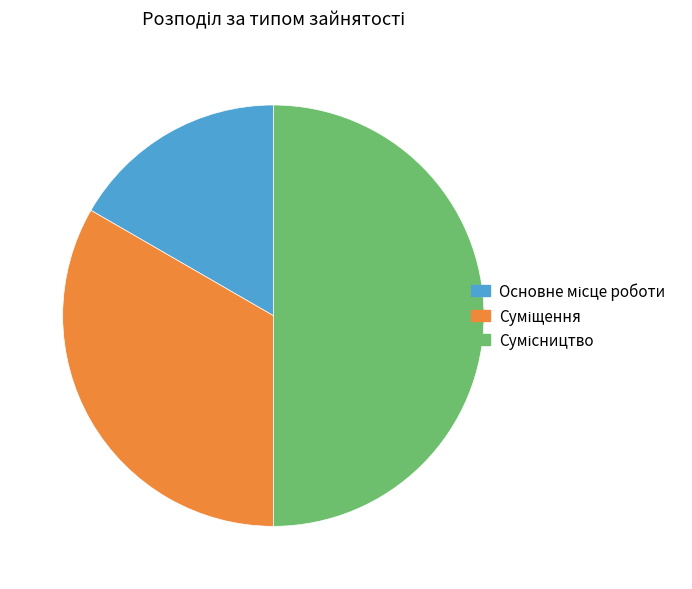

Which slice is the smallest?

Основне місце роботи